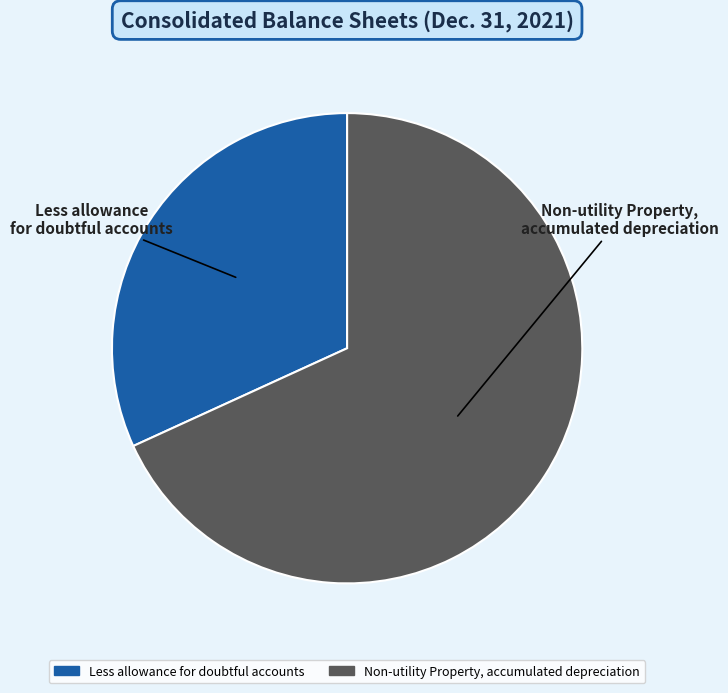

True or false: Non-utility Property, accumulated depreciation accounts for 75% of the total.

False